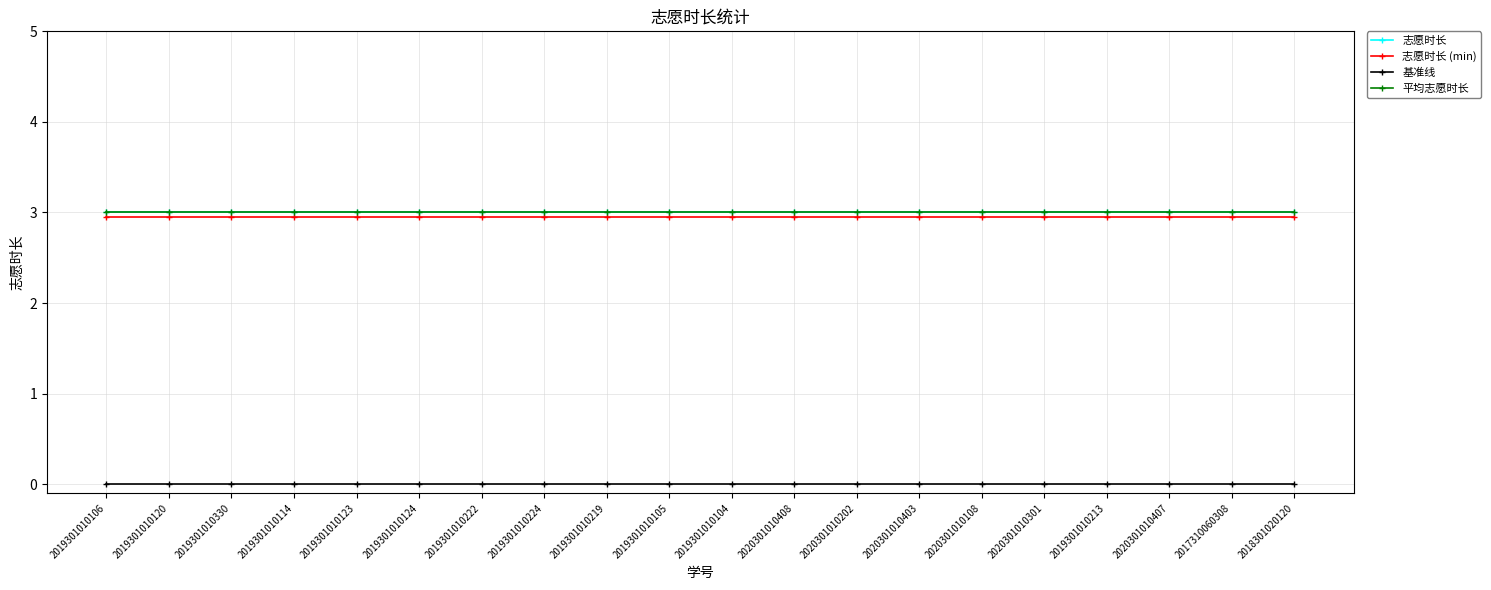

Is this an area chart (filled region under the line)?

No